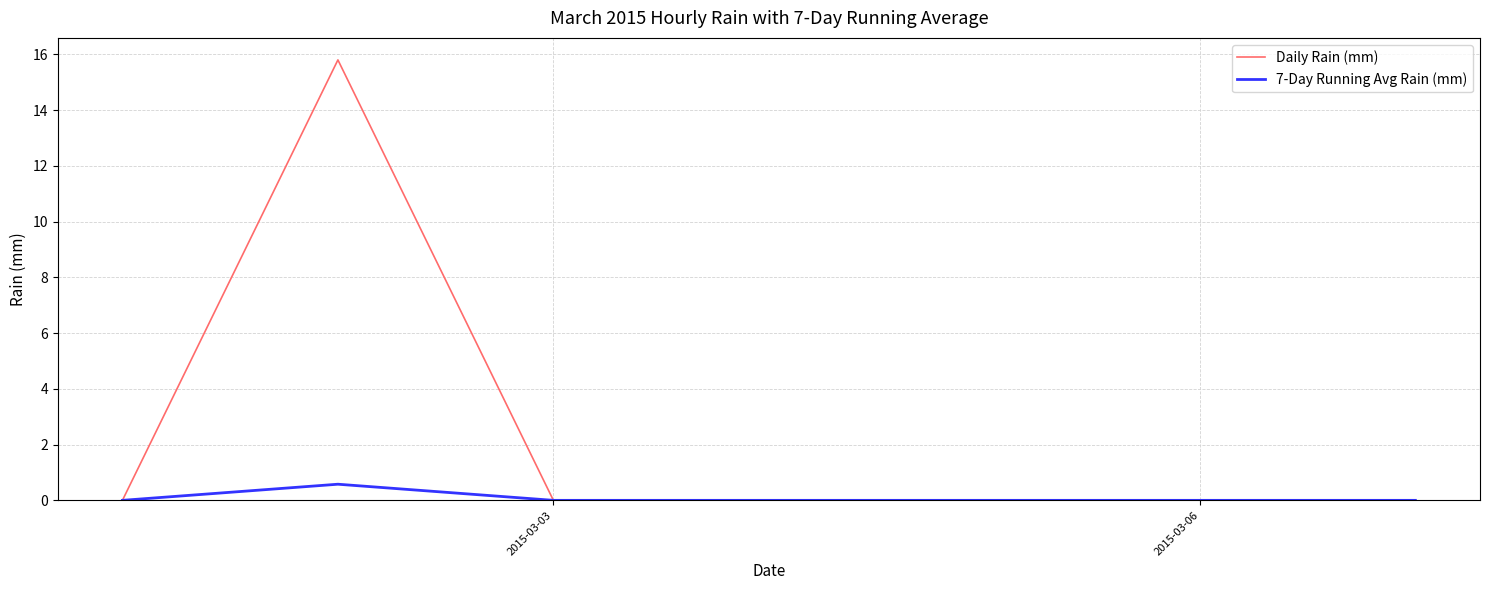

What is the maximum value for 7-Day Running Avg Rain (mm)?

0.6